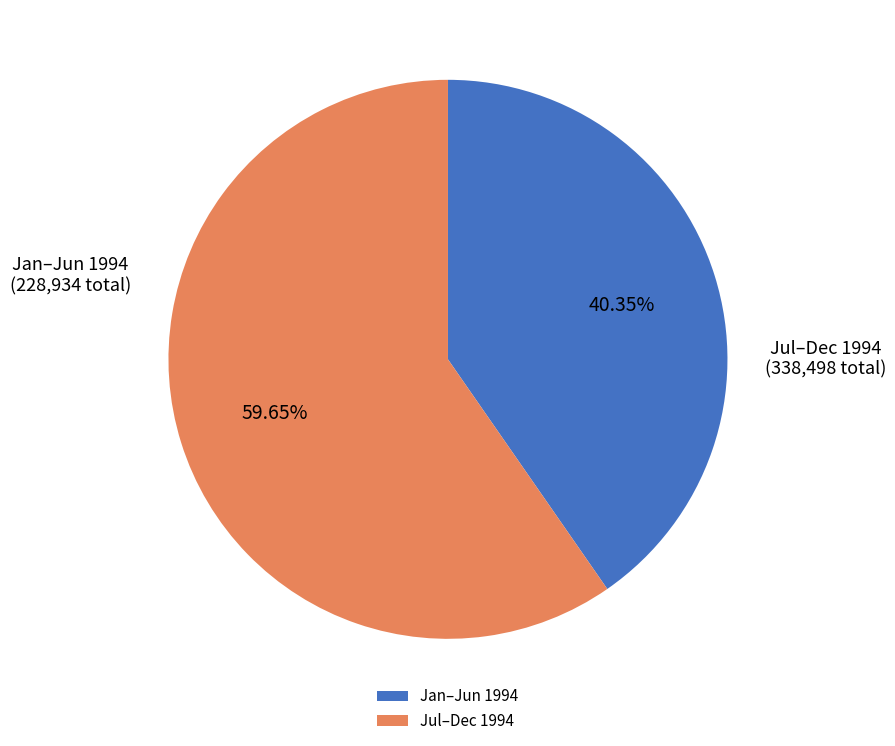

How many slices are in this pie chart?

2